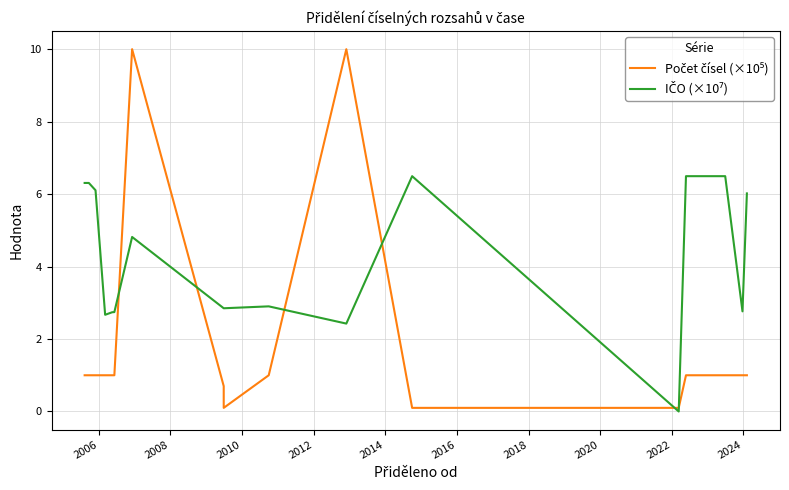

The IČO (×10⁷) series shows 2.7 at 16. True or false?

False